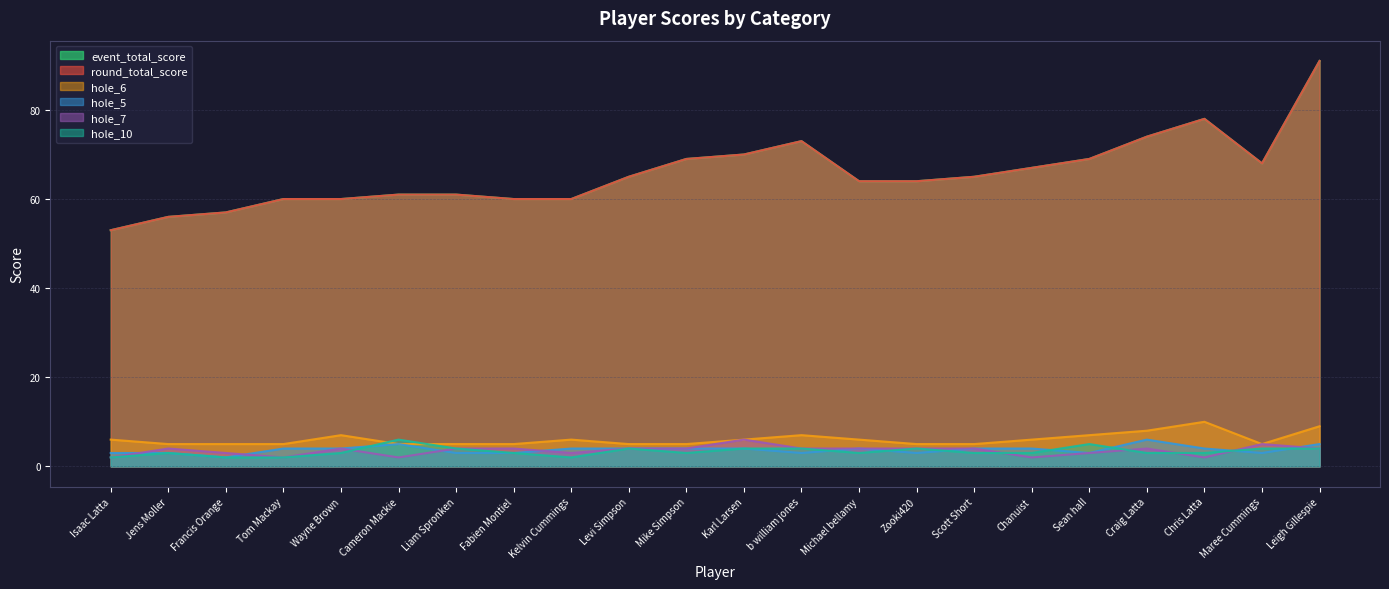

Rank the series at Tom Mackay from highest to lowest value.

event_total_score, round_total_score, hole_6, hole_5, hole_7, hole_10